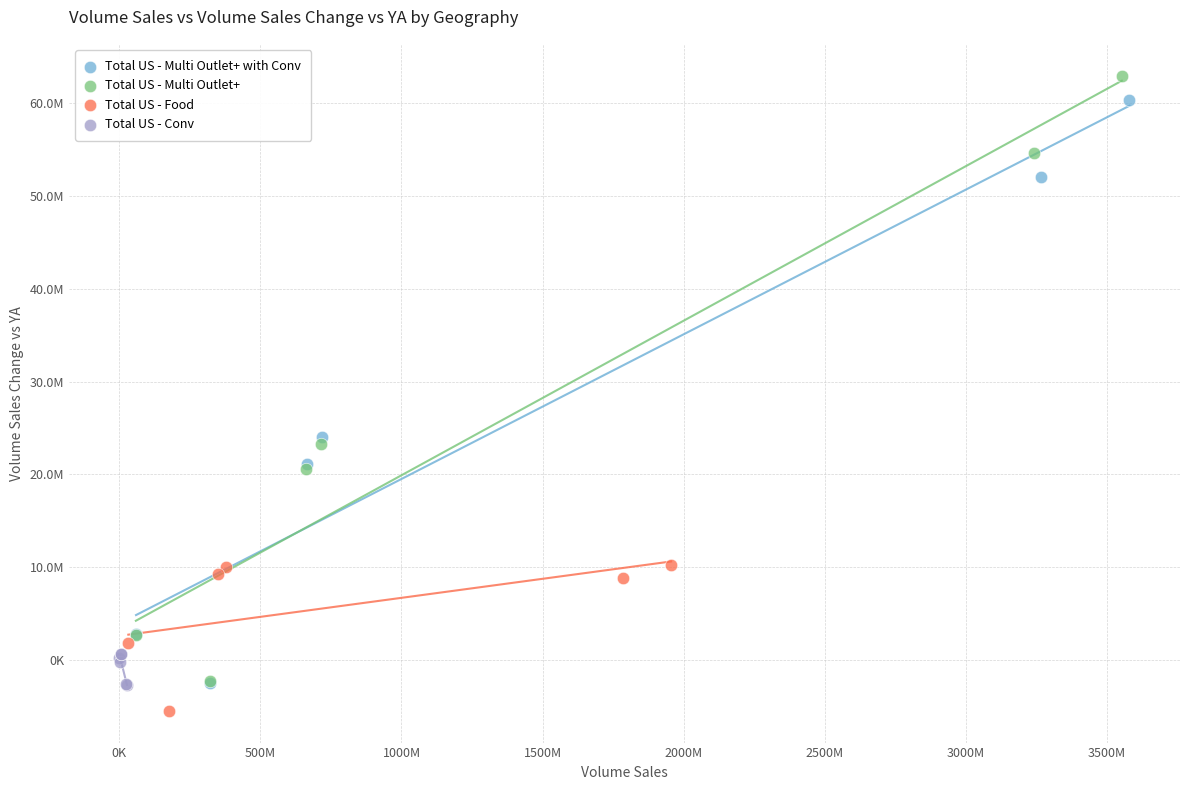

Which series contains the lowest Y value?

Total US - Food